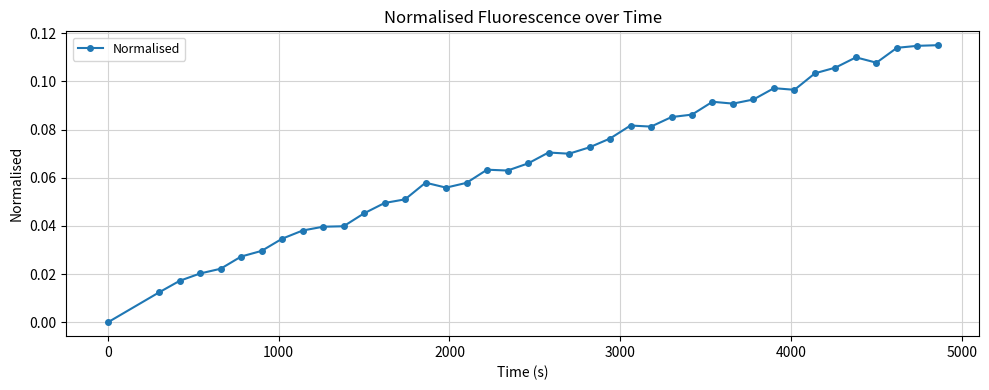

How many data points are above 0?

39